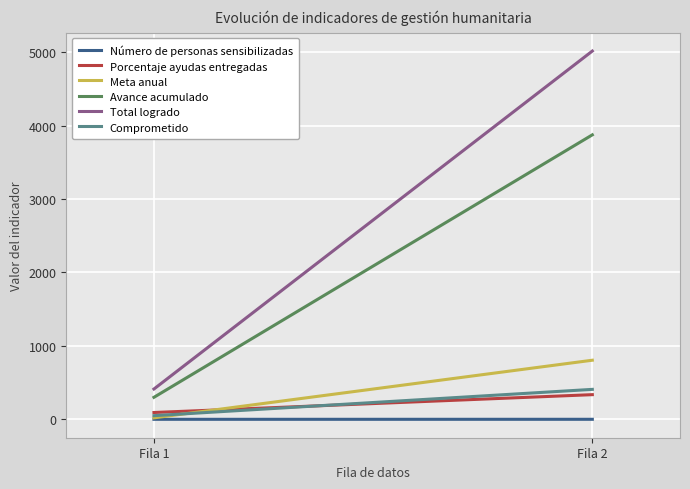

Rank the categories by Avance acumulado value from lowest to highest.

Fila 1, Fila 2